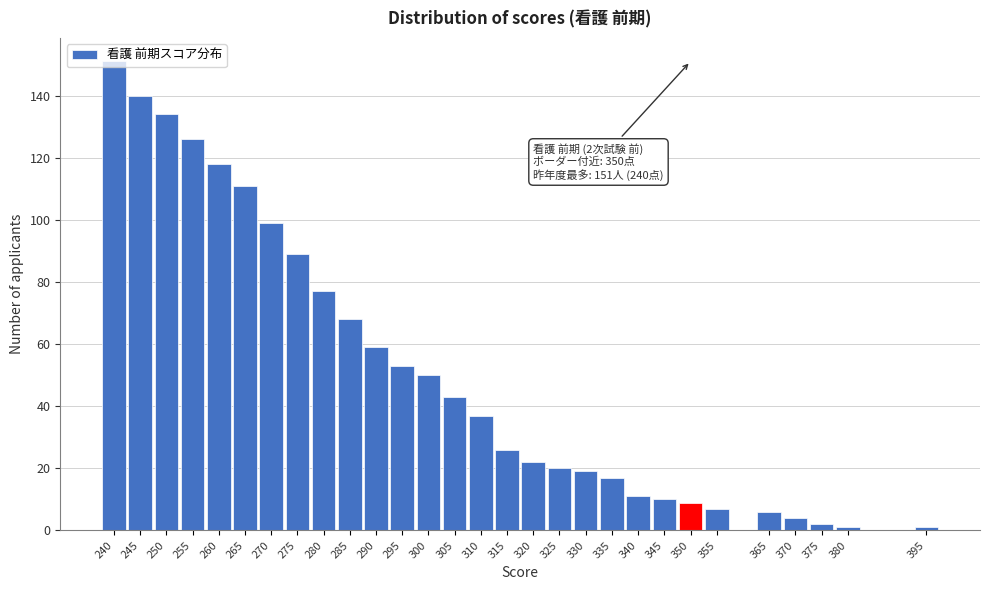

What is the maximum value shown in the chart?

151